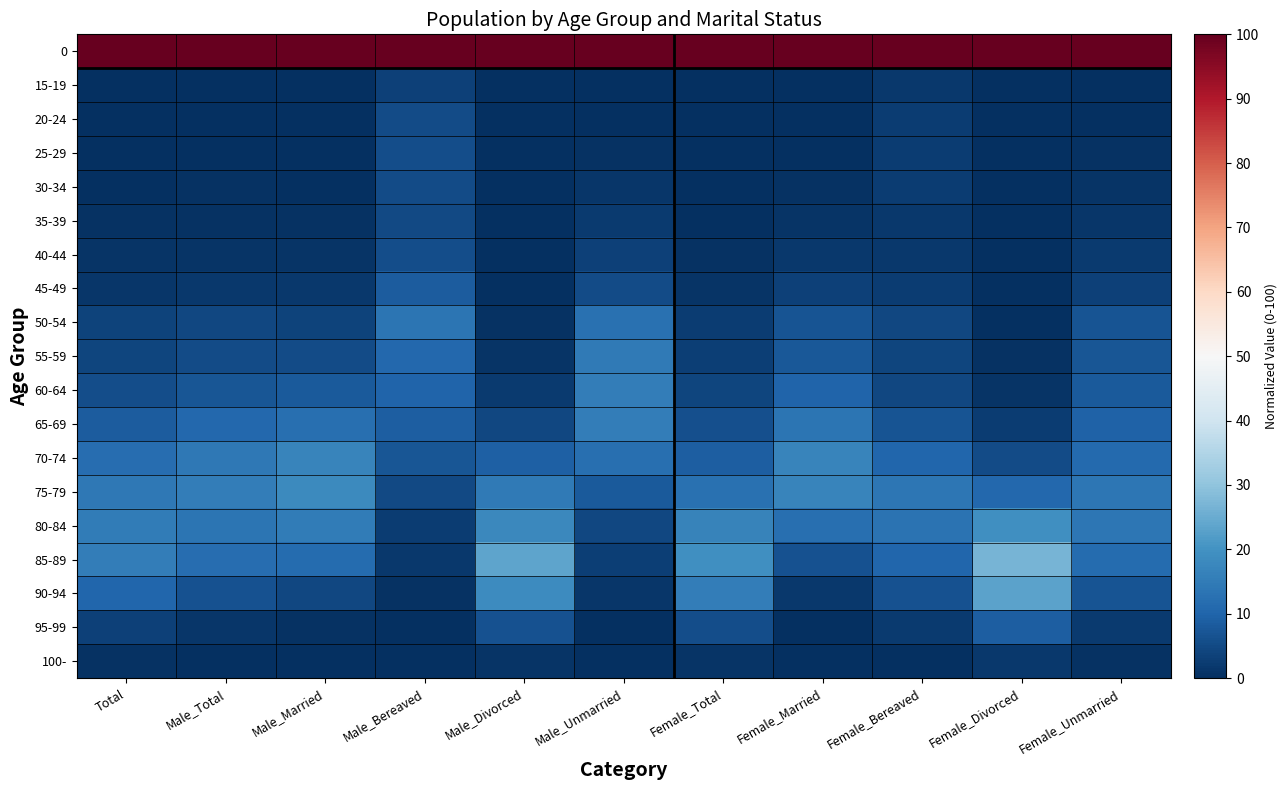

What is the spread (max minus min) of values at Male_Total?

100.0